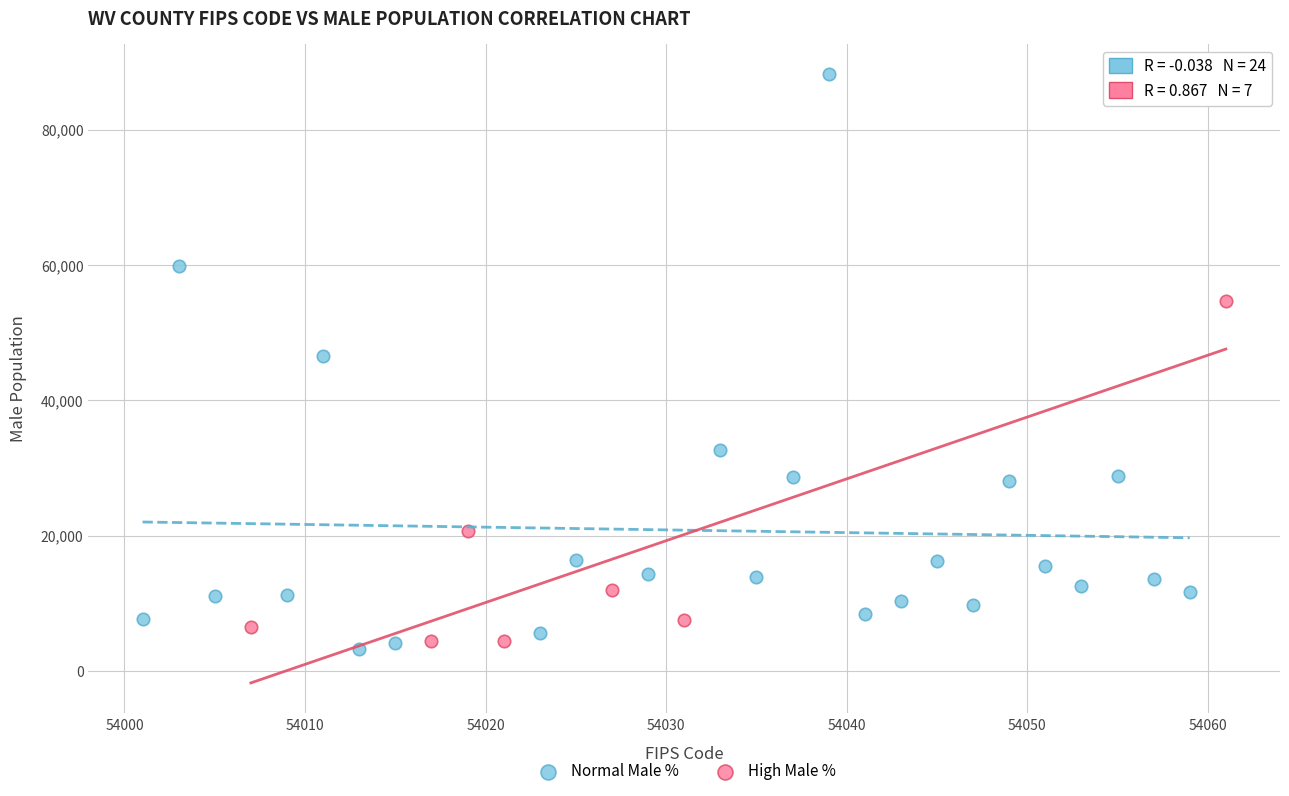

Which series contains the lowest Y value?

Normal Male %